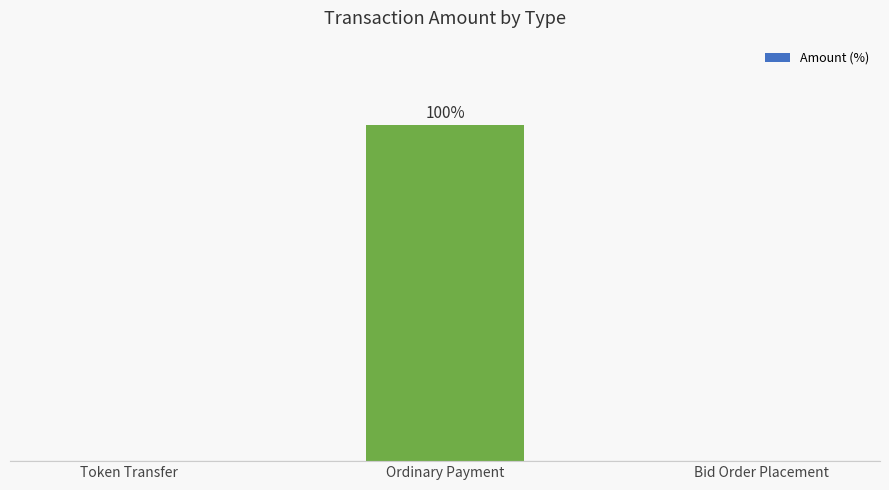

What is the label of the 1st bar from the right?

Bid Order Placement